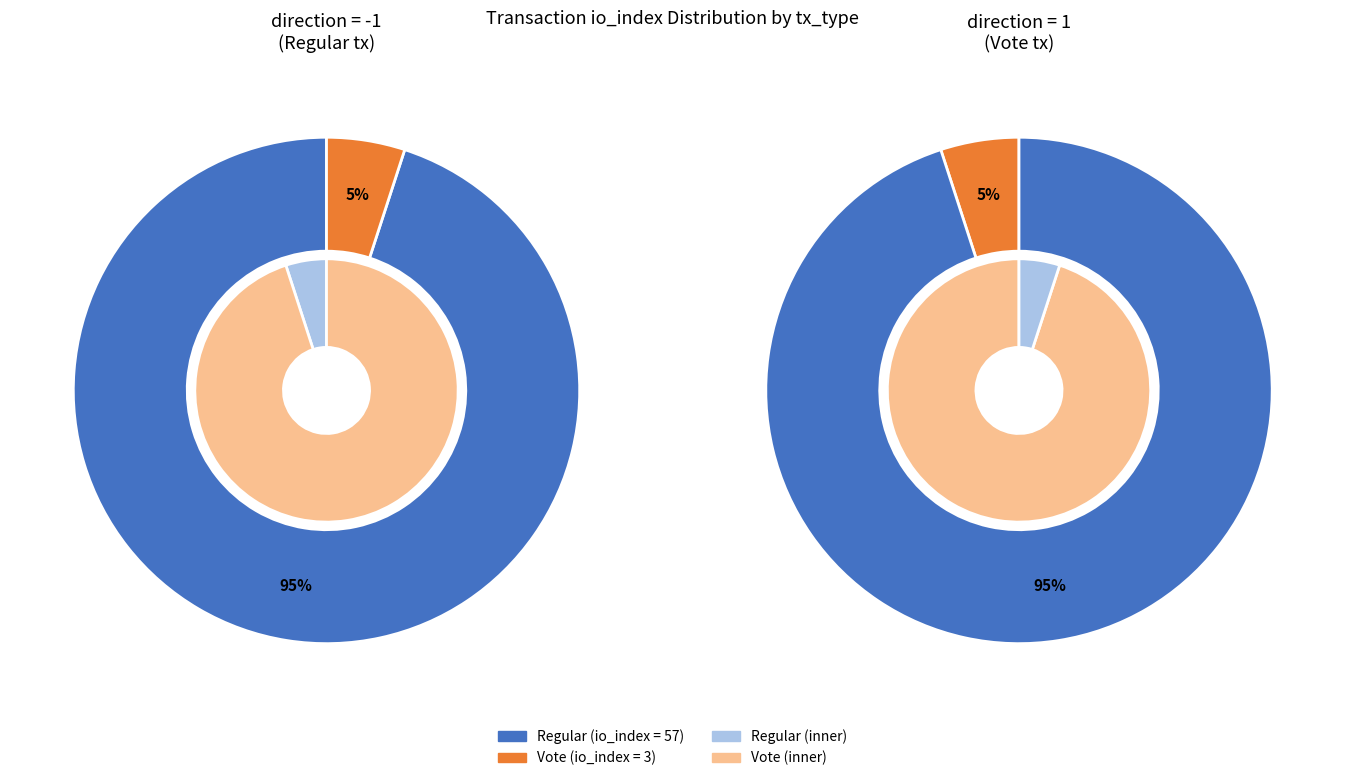

What is the ratio of the value at tx_type_Regular to the value at tx_type_Vote?

19.0